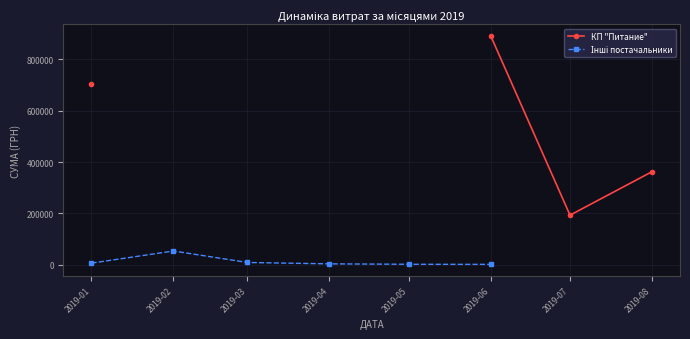

How many values in the Інші постачальники series exceed 9350?

2